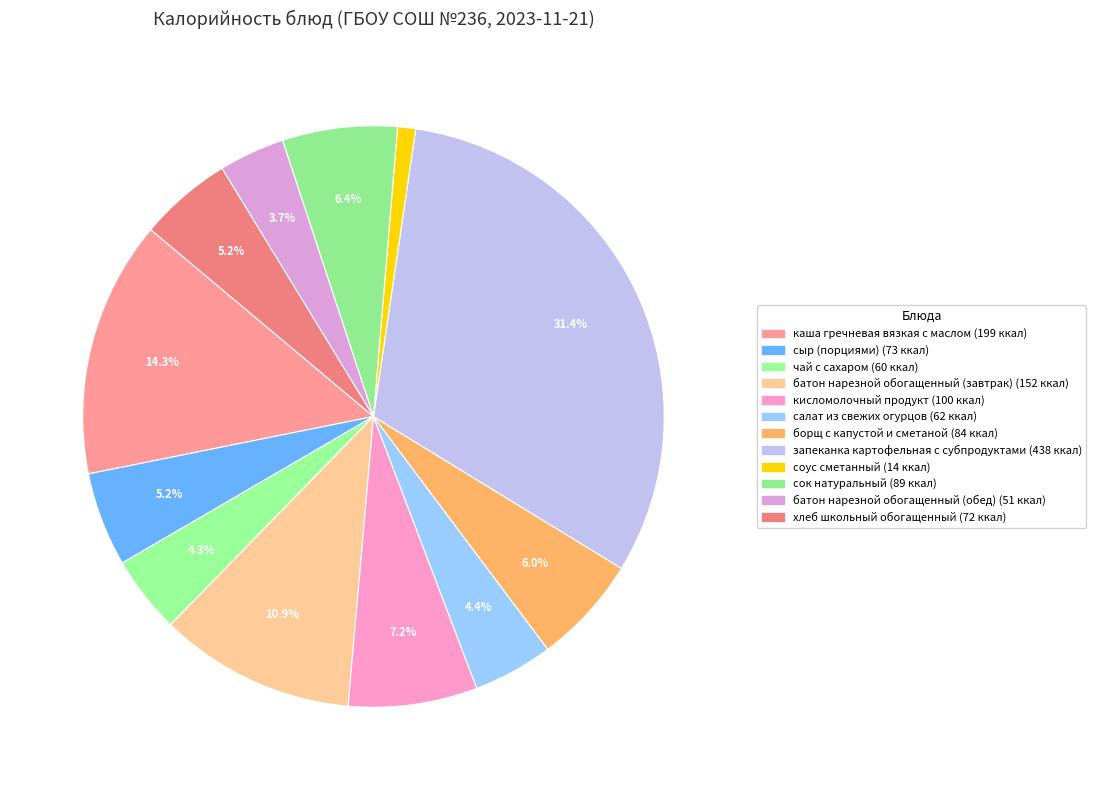

Is хлеб школьный обогащенный the majority of the pie?

No